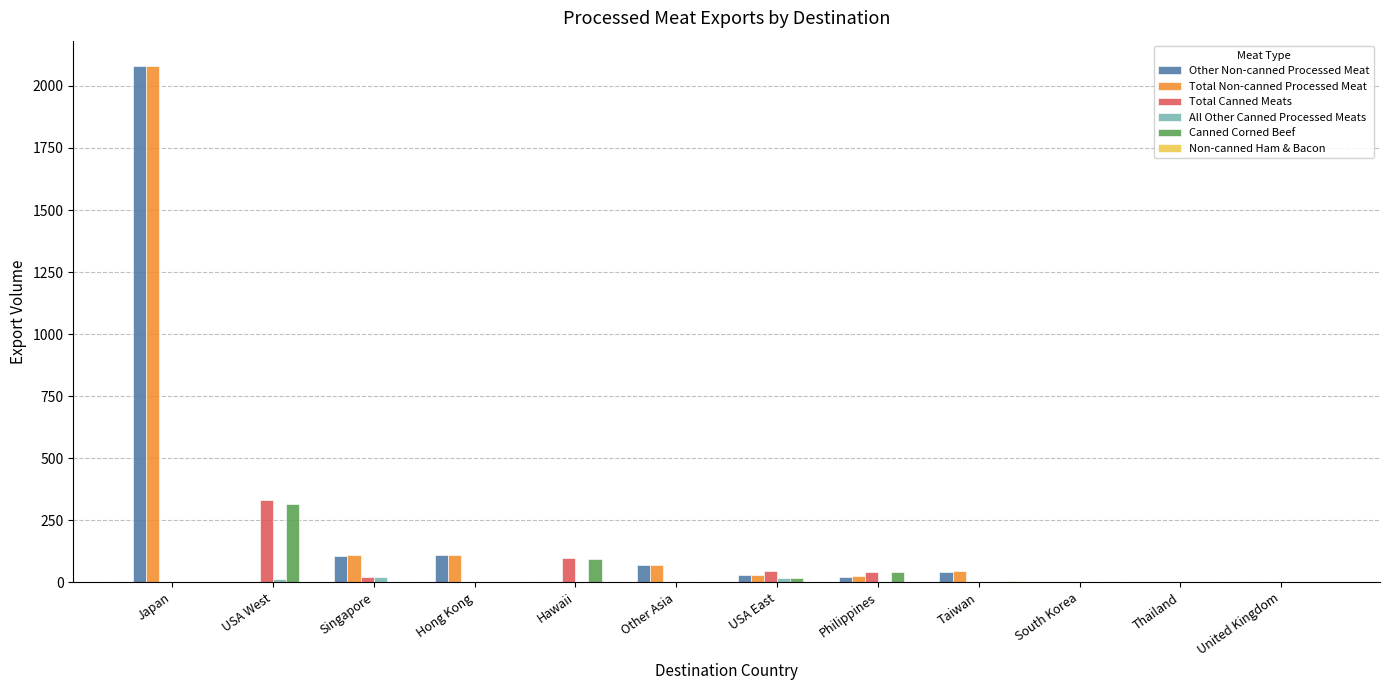

Are the bars horizontal?

No